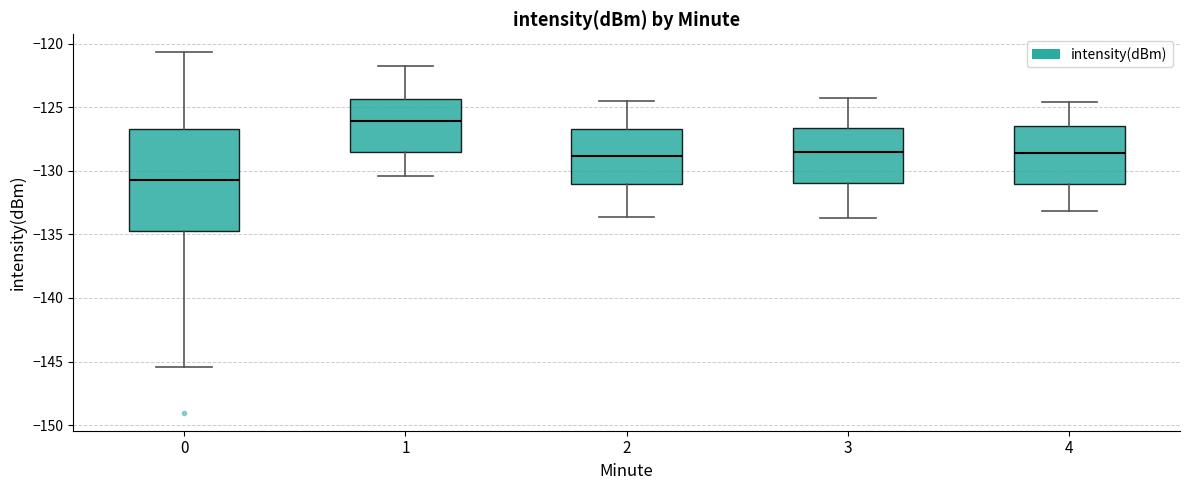

Which box is the tallest, from its lower edge to its upper edge?

0